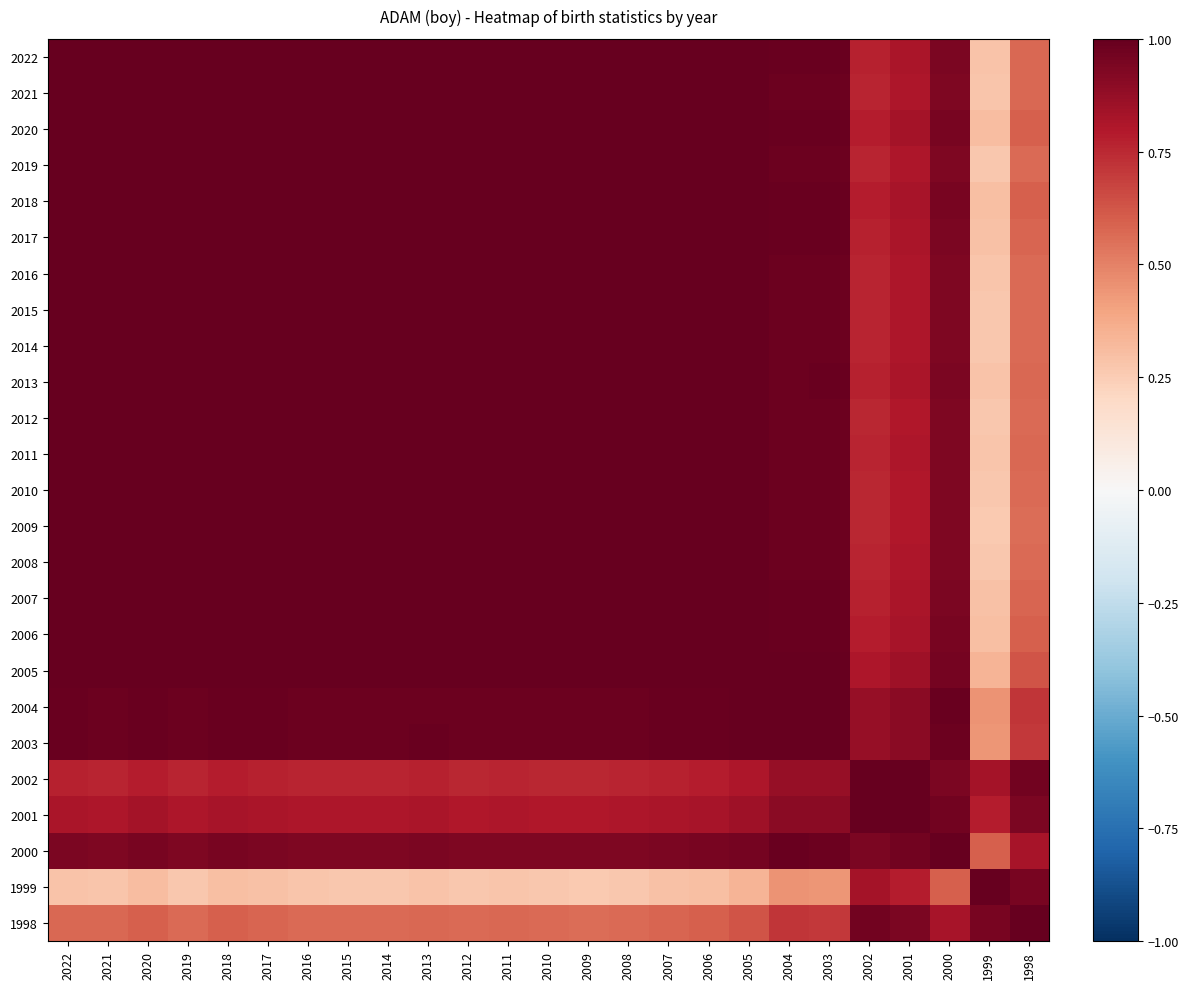

Reading left to right, transcribe all the data shown in this chart.

2022: 2022=1.0	2021=1.0	2020=1.0	2019=1.0	2018=1.0	2017=1.0	2016=1.0	2015=1.0	2014=1.0	2013=1.0	2012=1.0	2011=1.0	2010=1.0	2009=1.0	2008=1.0	2007=1.0	2006=1.0	2005=1.0	2004=1.0	2003=1.0	2002=0.8	2001=0.8	2000=0.9	1999=0.3	1998=0.6
2021: 2022=1.0	2021=1.0	2020=1.0	2019=1.0	2018=1.0	2017=1.0	2016=1.0	2015=1.0	2014=1.0	2013=1.0	2012=1.0	2011=1.0	2010=1.0	2009=1.0	2008=1.0	2007=1.0	2006=1.0	2005=1.0	2004=1.0	2003=1.0	2002=0.8	2001=0.8	2000=0.9	1999=0.3	1998=0.6
2020: 2022=1.0	2021=1.0	2020=1.0	2019=1.0	2018=1.0	2017=1.0	2016=1.0	2015=1.0	2014=1.0	2013=1.0	2012=1.0	2011=1.0	2010=1.0	2009=1.0	2008=1.0	2007=1.0	2006=1.0	2005=1.0	2004=1.0	2003=1.0	2002=0.8	2001=0.8	2000=0.9	1999=0.3	1998=0.6
2019: 2022=1.0	2021=1.0	2020=1.0	2019=1.0	2018=1.0	2017=1.0	2016=1.0	2015=1.0	2014=1.0	2013=1.0	2012=1.0	2011=1.0	2010=1.0	2009=1.0	2008=1.0	2007=1.0	2006=1.0	2005=1.0	2004=1.0	2003=1.0	2002=0.8	2001=0.8	2000=0.9	1999=0.3	1998=0.6
2018: 2022=1.0	2021=1.0	2020=1.0	2019=1.0	2018=1.0	2017=1.0	2016=1.0	2015=1.0	2014=1.0	2013=1.0	2012=1.0	2011=1.0	2010=1.0	2009=1.0	2008=1.0	2007=1.0	2006=1.0	2005=1.0	2004=1.0	2003=1.0	2002=0.8	2001=0.8	2000=0.9	1999=0.3	1998=0.6
2017: 2022=1.0	2021=1.0	2020=1.0	2019=1.0	2018=1.0	2017=1.0	2016=1.0	2015=1.0	2014=1.0	2013=1.0	2012=1.0	2011=1.0	2010=1.0	2009=1.0	2008=1.0	2007=1.0	2006=1.0	2005=1.0	2004=1.0	2003=1.0	2002=0.8	2001=0.8	2000=0.9	1999=0.3	1998=0.6
2016: 2022=1.0	2021=1.0	2020=1.0	2019=1.0	2018=1.0	2017=1.0	2016=1.0	2015=1.0	2014=1.0	2013=1.0	2012=1.0	2011=1.0	2010=1.0	2009=1.0	2008=1.0	2007=1.0	2006=1.0	2005=1.0	2004=1.0	2003=1.0	2002=0.8	2001=0.8	2000=0.9	1999=0.3	1998=0.6
2015: 2022=1.0	2021=1.0	2020=1.0	2019=1.0	2018=1.0	2017=1.0	2016=1.0	2015=1.0	2014=1.0	2013=1.0	2012=1.0	2011=1.0	2010=1.0	2009=1.0	2008=1.0	2007=1.0	2006=1.0	2005=1.0	2004=1.0	2003=1.0	2002=0.8	2001=0.8	2000=0.9	1999=0.3	1998=0.6
2014: 2022=1.0	2021=1.0	2020=1.0	2019=1.0	2018=1.0	2017=1.0	2016=1.0	2015=1.0	2014=1.0	2013=1.0	2012=1.0	2011=1.0	2010=1.0	2009=1.0	2008=1.0	2007=1.0	2006=1.0	2005=1.0	2004=1.0	2003=1.0	2002=0.8	2001=0.8	2000=0.9	1999=0.3	1998=0.6
2013: 2022=1.0	2021=1.0	2020=1.0	2019=1.0	2018=1.0	2017=1.0	2016=1.0	2015=1.0	2014=1.0	2013=1.0	2012=1.0	2011=1.0	2010=1.0	2009=1.0	2008=1.0	2007=1.0	2006=1.0	2005=1.0	2004=1.0	2003=1.0	2002=0.8	2001=0.8	2000=0.9	1999=0.3	1998=0.6
2012: 2022=1.0	2021=1.0	2020=1.0	2019=1.0	2018=1.0	2017=1.0	2016=1.0	2015=1.0	2014=1.0	2013=1.0	2012=1.0	2011=1.0	2010=1.0	2009=1.0	2008=1.0	2007=1.0	2006=1.0	2005=1.0	2004=1.0	2003=1.0	2002=0.8	2001=0.8	2000=0.9	1999=0.3	1998=0.6
2011: 2022=1.0	2021=1.0	2020=1.0	2019=1.0	2018=1.0	2017=1.0	2016=1.0	2015=1.0	2014=1.0	2013=1.0	2012=1.0	2011=1.0	2010=1.0	2009=1.0	2008=1.0	2007=1.0	2006=1.0	2005=1.0	2004=1.0	2003=1.0	2002=0.8	2001=0.8	2000=0.9	1999=0.3	1998=0.6
2010: 2022=1.0	2021=1.0	2020=1.0	2019=1.0	2018=1.0	2017=1.0	2016=1.0	2015=1.0	2014=1.0	2013=1.0	2012=1.0	2011=1.0	2010=1.0	2009=1.0	2008=1.0	2007=1.0	2006=1.0	2005=1.0	2004=1.0	2003=1.0	2002=0.8	2001=0.8	2000=0.9	1999=0.3	1998=0.6
2009: 2022=1.0	2021=1.0	2020=1.0	2019=1.0	2018=1.0	2017=1.0	2016=1.0	2015=1.0	2014=1.0	2013=1.0	2012=1.0	2011=1.0	2010=1.0	2009=1.0	2008=1.0	2007=1.0	2006=1.0	2005=1.0	2004=1.0	2003=1.0	2002=0.8	2001=0.8	2000=0.9	1999=0.3	1998=0.6
2008: 2022=1.0	2021=1.0	2020=1.0	2019=1.0	2018=1.0	2017=1.0	2016=1.0	2015=1.0	2014=1.0	2013=1.0	2012=1.0	2011=1.0	2010=1.0	2009=1.0	2008=1.0	2007=1.0	2006=1.0	2005=1.0	2004=1.0	2003=1.0	2002=0.8	2001=0.8	2000=0.9	1999=0.3	1998=0.6
2007: 2022=1.0	2021=1.0	2020=1.0	2019=1.0	2018=1.0	2017=1.0	2016=1.0	2015=1.0	2014=1.0	2013=1.0	2012=1.0	2011=1.0	2010=1.0	2009=1.0	2008=1.0	2007=1.0	2006=1.0	2005=1.0	2004=1.0	2003=1.0	2002=0.8	2001=0.8	2000=0.9	1999=0.3	1998=0.6
2006: 2022=1.0	2021=1.0	2020=1.0	2019=1.0	2018=1.0	2017=1.0	2016=1.0	2015=1.0	2014=1.0	2013=1.0	2012=1.0	2011=1.0	2010=1.0	2009=1.0	2008=1.0	2007=1.0	2006=1.0	2005=1.0	2004=1.0	2003=1.0	2002=0.8	2001=0.8	2000=0.9	1999=0.3	1998=0.6
2005: 2022=1.0	2021=1.0	2020=1.0	2019=1.0	2018=1.0	2017=1.0	2016=1.0	2015=1.0	2014=1.0	2013=1.0	2012=1.0	2011=1.0	2010=1.0	2009=1.0	2008=1.0	2007=1.0	2006=1.0	2005=1.0	2004=1.0	2003=1.0	2002=0.8	2001=0.8	2000=1.0	1999=0.3	1998=0.6
2004: 2022=1.0	2021=1.0	2020=1.0	2019=1.0	2018=1.0	2017=1.0	2016=1.0	2015=1.0	2014=1.0	2013=1.0	2012=1.0	2011=1.0	2010=1.0	2009=1.0	2008=1.0	2007=1.0	2006=1.0	2005=1.0	2004=1.0	2003=1.0	2002=0.9	2001=0.9	2000=1.0	1999=0.4	1998=0.7
2003: 2022=1.0	2021=1.0	2020=1.0	2019=1.0	2018=1.0	2017=1.0	2016=1.0	2015=1.0	2014=1.0	2013=1.0	2012=1.0	2011=1.0	2010=1.0	2009=1.0	2008=1.0	2007=1.0	2006=1.0	2005=1.0	2004=1.0	2003=1.0	2002=0.9	2001=0.9	2000=1.0	1999=0.4	1998=0.7
2002: 2022=0.8	2021=0.8	2020=0.8	2019=0.8	2018=0.8	2017=0.8	2016=0.8	2015=0.8	2014=0.8	2013=0.8	2012=0.8	2011=0.8	2010=0.8	2009=0.8	2008=0.8	2007=0.8	2006=0.8	2005=0.8	2004=0.9	2003=0.9	2002=1.0	2001=1.0	2000=0.9	1999=0.8	1998=1.0
2001: 2022=0.8	2021=0.8	2020=0.8	2019=0.8	2018=0.8	2017=0.8	2016=0.8	2015=0.8	2014=0.8	2013=0.8	2012=0.8	2011=0.8	2010=0.8	2009=0.8	2008=0.8	2007=0.8	2006=0.8	2005=0.8	2004=0.9	2003=0.9	2002=1.0	2001=1.0	2000=1.0	1999=0.8	1998=0.9
2000: 2022=0.9	2021=0.9	2020=0.9	2019=0.9	2018=0.9	2017=0.9	2016=0.9	2015=0.9	2014=0.9	2013=0.9	2012=0.9	2011=0.9	2010=0.9	2009=0.9	2008=0.9	2007=0.9	2006=0.9	2005=1.0	2004=1.0	2003=1.0	2002=0.9	2001=1.0	2000=1.0	1999=0.6	1998=0.8
1999: 2022=0.3	2021=0.3	2020=0.3	2019=0.3	2018=0.3	2017=0.3	2016=0.3	2015=0.3	2014=0.3	2013=0.3	2012=0.3	2011=0.3	2010=0.3	2009=0.3	2008=0.3	2007=0.3	2006=0.3	2005=0.3	2004=0.4	2003=0.4	2002=0.8	2001=0.8	2000=0.6	1999=1.0	1998=0.9
1998: 2022=0.6	2021=0.6	2020=0.6	2019=0.6	2018=0.6	2017=0.6	2016=0.6	2015=0.6	2014=0.6	2013=0.6	2012=0.6	2011=0.6	2010=0.6	2009=0.6	2008=0.6	2007=0.6	2006=0.6	2005=0.6	2004=0.7	2003=0.7	2002=1.0	2001=0.9	2000=0.8	1999=0.9	1998=1.0